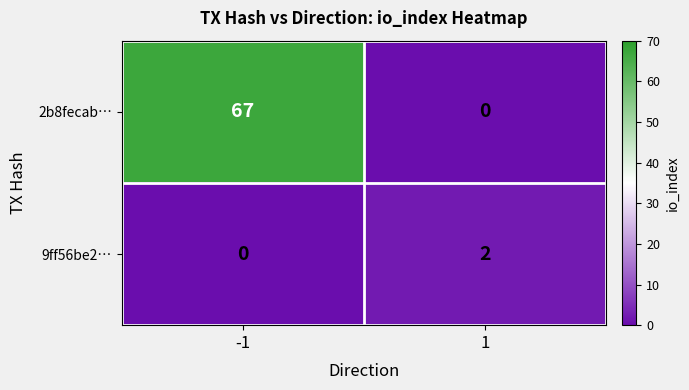

List the series in order of their overall mean, highest first.

2b8fecab…, 9ff56be2…